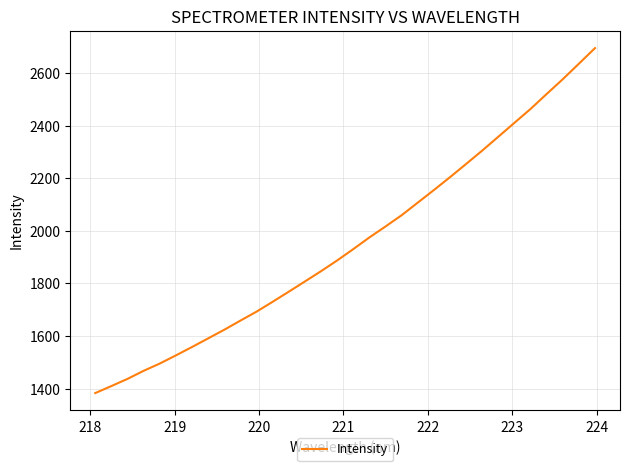

What is the maximum value shown in the chart?

2695.0